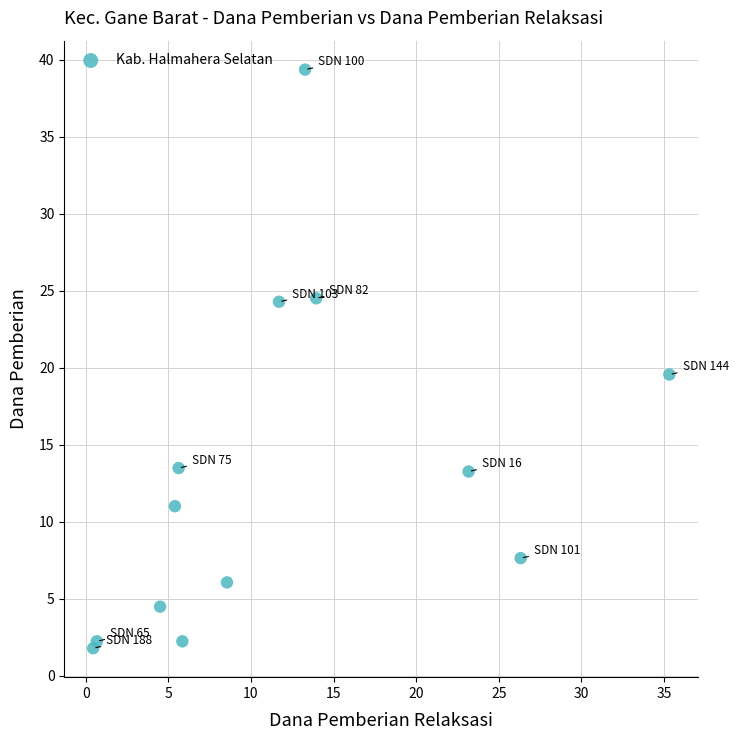

What Y value in the scatter plot is closest to 20?

19.6